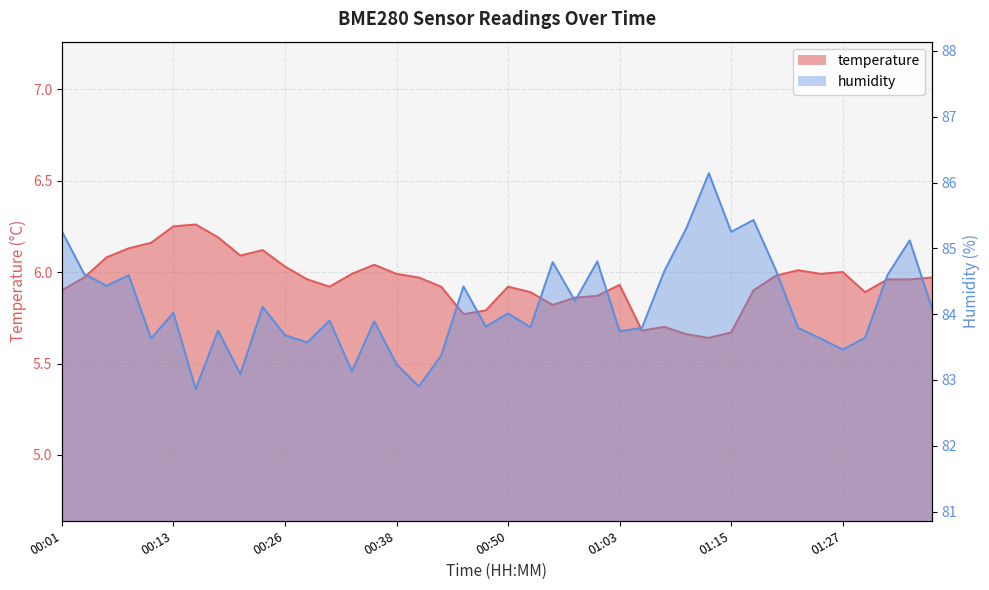

What is the value of the temperature point at the 16th from the left?

6.0